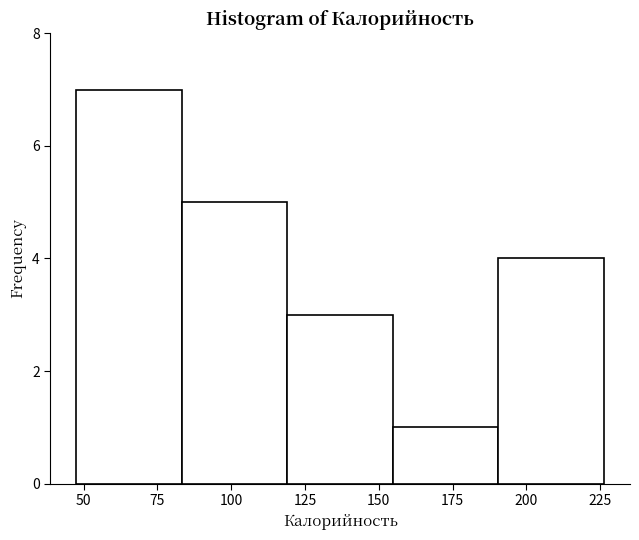

Over which range of the x-axis is the bar tallest?

50 to 85